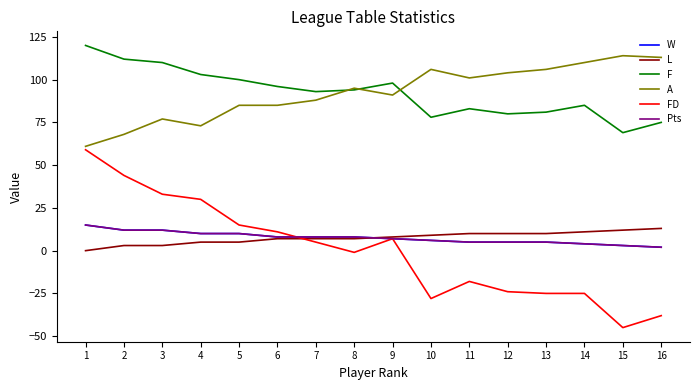

At which category is the sum across all series the highest?

1